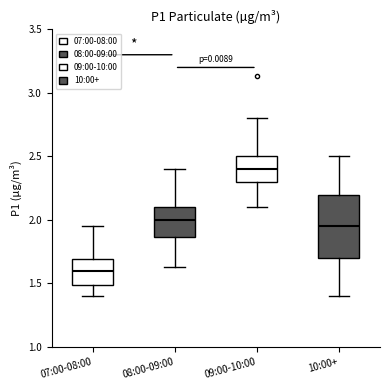

Reading left to right, transcribe this box plot: for each box, give where its median line is, the range the box spans, and where its two whiskers end, as read against the y-axis. The values are not printed on the chart, so give them approximately, as read against the axis.

07:00-08:00: median 1.60, box 1.50 to 1.70, whiskers 1.40 to 1.95
08:00-09:00: median 2.00, box 1.85 to 2.10, whiskers 1.65 to 2.40
09:00-10:00: median 2.40, box 2.30 to 2.50, whiskers 2.10 to 2.80
10:00+: median 1.95, box 1.70 to 2.20, whiskers 1.40 to 2.50